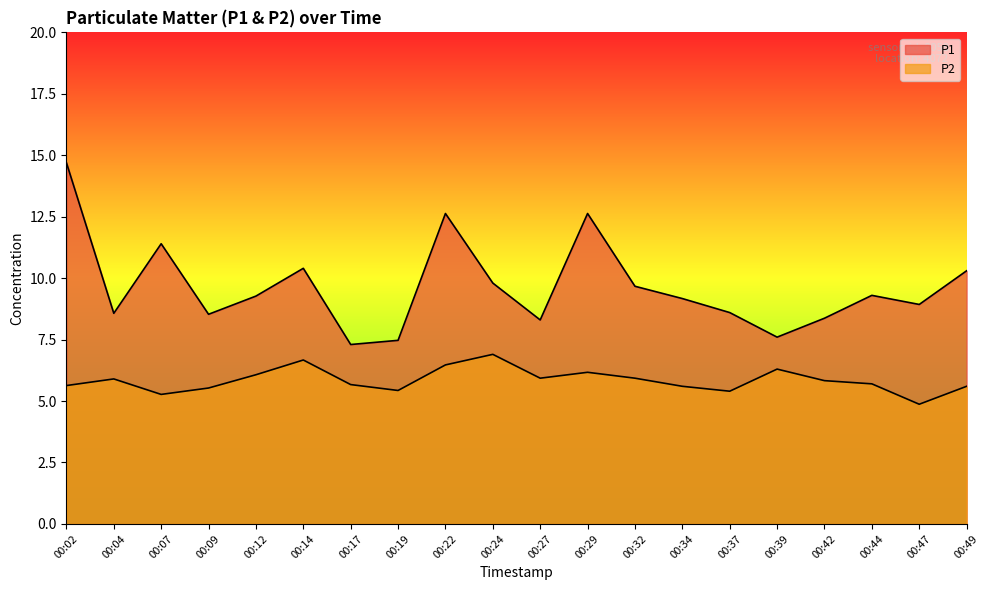

What are all the series names shown in the legend?

P1, P2